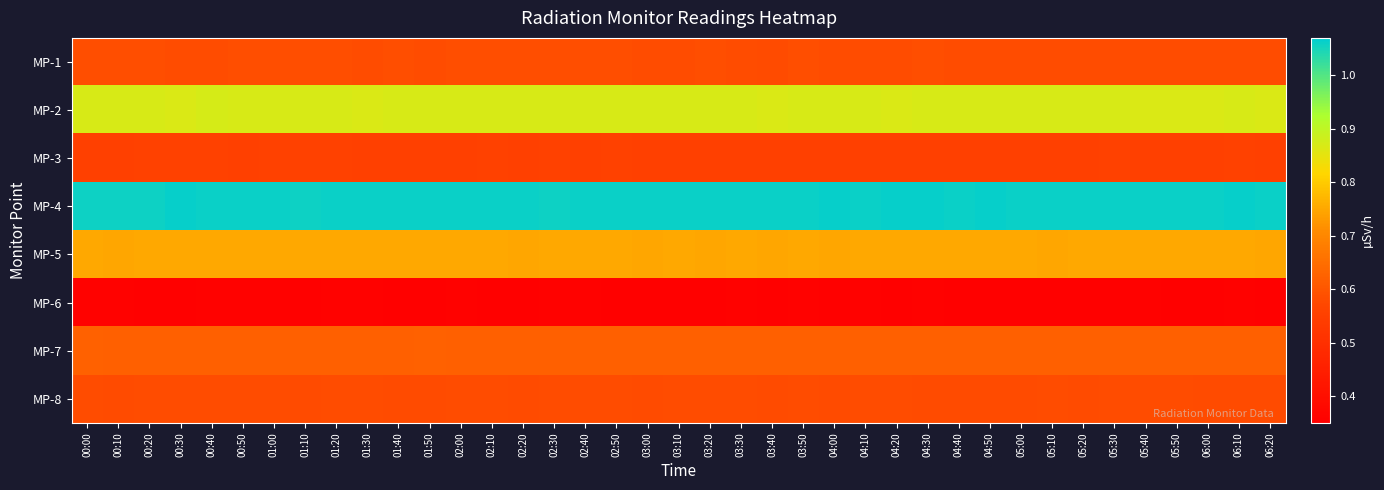

Reading left to right, extract all data points from this chart.

MP-1: 00:00=0.6	00:10=0.6	00:20=0.6	00:30=0.6	00:40=0.6	00:50=0.6	01:00=0.6	01:10=0.6	01:20=0.6	01:30=0.6	01:40=0.6	01:50=0.6	02:00=0.6	02:10=0.6	02:20=0.6	02:30=0.6	02:40=0.6	02:50=0.6	03:00=0.6	03:10=0.6	03:20=0.6	03:30=0.6	03:40=0.6	03:50=0.6	04:00=0.6	04:10=0.6	04:20=0.6	04:30=0.6	04:40=0.6	04:50=0.6	05:00=0.6	05:10=0.6	05:20=0.6	05:30=0.6	05:40=0.6	05:50=0.6	06:00=0.6	06:10=0.6	06:20=0.6
MP-2: 00:00=0.9	00:10=0.9	00:20=0.9	00:30=0.9	00:40=0.9	00:50=0.9	01:00=0.9	01:10=0.9	01:20=0.9	01:30=0.9	01:40=0.9	01:50=0.9	02:00=0.9	02:10=0.9	02:20=0.9	02:30=0.9	02:40=0.9	02:50=0.9	03:00=0.9	03:10=0.9	03:20=0.9	03:30=0.9	03:40=0.9	03:50=0.9	04:00=0.9	04:10=0.9	04:20=0.9	04:30=0.9	04:40=0.9	04:50=0.9	05:00=0.9	05:10=0.9	05:20=0.9	05:30=0.9	05:40=0.9	05:50=0.9	06:00=0.9	06:10=0.9	06:20=0.9
MP-3: 00:00=0.6	00:10=0.6	00:20=0.6	00:30=0.6	00:40=0.6	00:50=0.6	01:00=0.6	01:10=0.6	01:20=0.6	01:30=0.6	01:40=0.6	01:50=0.6	02:00=0.6	02:10=0.6	02:20=0.6	02:30=0.6	02:40=0.6	02:50=0.6	03:00=0.6	03:10=0.6	03:20=0.6	03:30=0.6	03:40=0.6	03:50=0.6	04:00=0.6	04:10=0.6	04:20=0.6	04:30=0.6	04:40=0.6	04:50=0.6	05:00=0.6	05:10=0.6	05:20=0.6	05:30=0.6	05:40=0.6	05:50=0.6	06:00=0.6	06:10=0.6	06:20=0.6
MP-4: 00:00=1.1	00:10=1.1	00:20=1.1	00:30=1.1	00:40=1.1	00:50=1.1	01:00=1.1	01:10=1.1	01:20=1.1	01:30=1.1	01:40=1.1	01:50=1.1	02:00=1.1	02:10=1.1	02:20=1.1	02:30=1.1	02:40=1.1	02:50=1.1	03:00=1.1	03:10=1.1	03:20=1.1	03:30=1.1	03:40=1.1	03:50=1.1	04:00=1.1	04:10=1.1	04:20=1.1	04:30=1.1	04:40=1.1	04:50=1.1	05:00=1.1	05:10=1.1	05:20=1.1	05:30=1.1	05:40=1.1	05:50=1.1	06:00=1.1	06:10=1.1	06:20=1.1
MP-5: 00:00=0.8	00:10=0.7	00:20=0.8	00:30=0.8	00:40=0.8	00:50=0.8	01:00=0.8	01:10=0.8	01:20=0.8	01:30=0.8	01:40=0.8	01:50=0.8	02:00=0.8	02:10=0.8	02:20=0.7	02:30=0.8	02:40=0.8	02:50=0.8	03:00=0.7	03:10=0.8	03:20=0.7	03:30=0.8	03:40=0.7	03:50=0.8	04:00=0.7	04:10=0.8	04:20=0.8	04:30=0.8	04:40=0.8	04:50=0.8	05:00=0.8	05:10=0.7	05:20=0.8	05:30=0.8	05:40=0.8	05:50=0.8	06:00=0.8	06:10=0.8	06:20=0.7
MP-6: 00:00=0.4	00:10=0.4	00:20=0.4	00:30=0.4	00:40=0.4	00:50=0.4	01:00=0.4	01:10=0.4	01:20=0.4	01:30=0.4	01:40=0.4	01:50=0.4	02:00=0.4	02:10=0.4	02:20=0.4	02:30=0.4	02:40=0.4	02:50=0.4	03:00=0.4	03:10=0.4	03:20=0.4	03:30=0.4	03:40=0.4	03:50=0.4	04:00=0.4	04:10=0.4	04:20=0.4	04:30=0.4	04:40=0.4	04:50=0.4	05:00=0.4	05:10=0.4	05:20=0.4	05:30=0.4	05:40=0.4	05:50=0.4	06:00=0.4	06:10=0.4	06:20=0.4
MP-7: 00:00=0.6	00:10=0.6	00:20=0.6	00:30=0.6	00:40=0.6	00:50=0.6	01:00=0.6	01:10=0.6	01:20=0.6	01:30=0.6	01:40=0.6	01:50=0.6	02:00=0.6	02:10=0.6	02:20=0.6	02:30=0.6	02:40=0.6	02:50=0.6	03:00=0.6	03:10=0.6	03:20=0.6	03:30=0.6	03:40=0.6	03:50=0.6	04:00=0.6	04:10=0.6	04:20=0.6	04:30=0.6	04:40=0.6	04:50=0.6	05:00=0.6	05:10=0.6	05:20=0.6	05:30=0.6	05:40=0.6	05:50=0.6	06:00=0.6	06:10=0.6	06:20=0.6
MP-8: 00:00=0.6	00:10=0.6	00:20=0.6	00:30=0.6	00:40=0.6	00:50=0.6	01:00=0.6	01:10=0.6	01:20=0.6	01:30=0.6	01:40=0.6	01:50=0.6	02:00=0.6	02:10=0.6	02:20=0.6	02:30=0.6	02:40=0.6	02:50=0.6	03:00=0.6	03:10=0.6	03:20=0.6	03:30=0.6	03:40=0.6	03:50=0.6	04:00=0.6	04:10=0.6	04:20=0.6	04:30=0.6	04:40=0.6	04:50=0.6	05:00=0.6	05:10=0.6	05:20=0.6	05:30=0.6	05:40=0.6	05:50=0.6	06:00=0.6	06:10=0.6	06:20=0.6